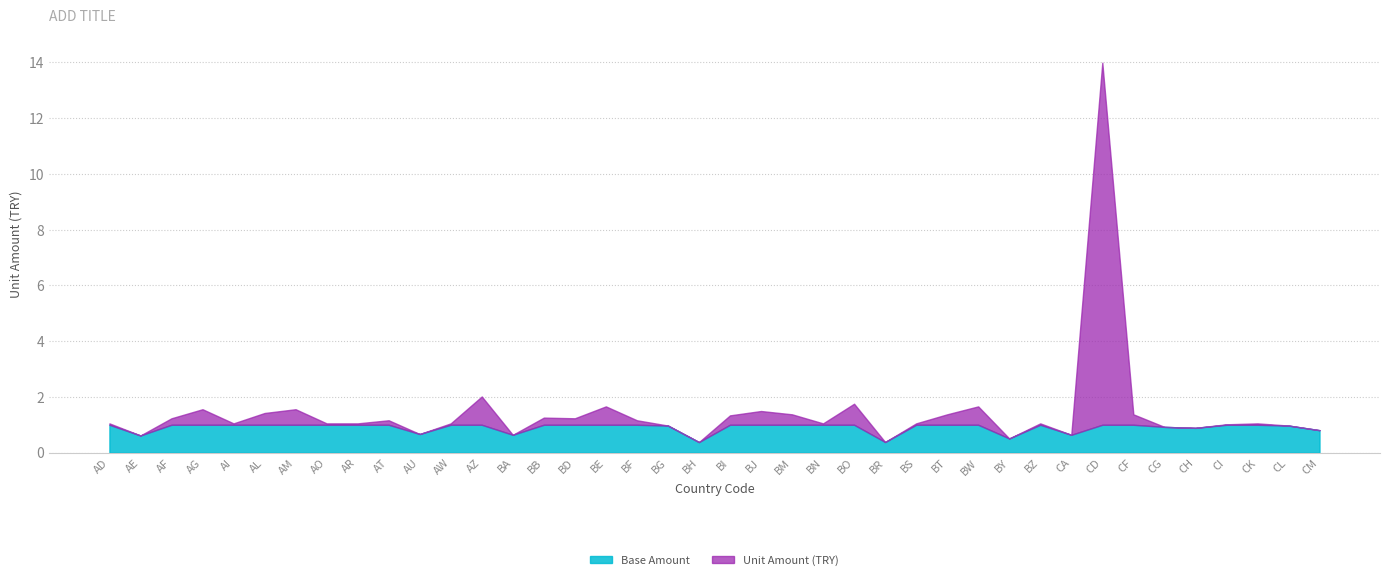

Between AE and AF, which is larger?

AF